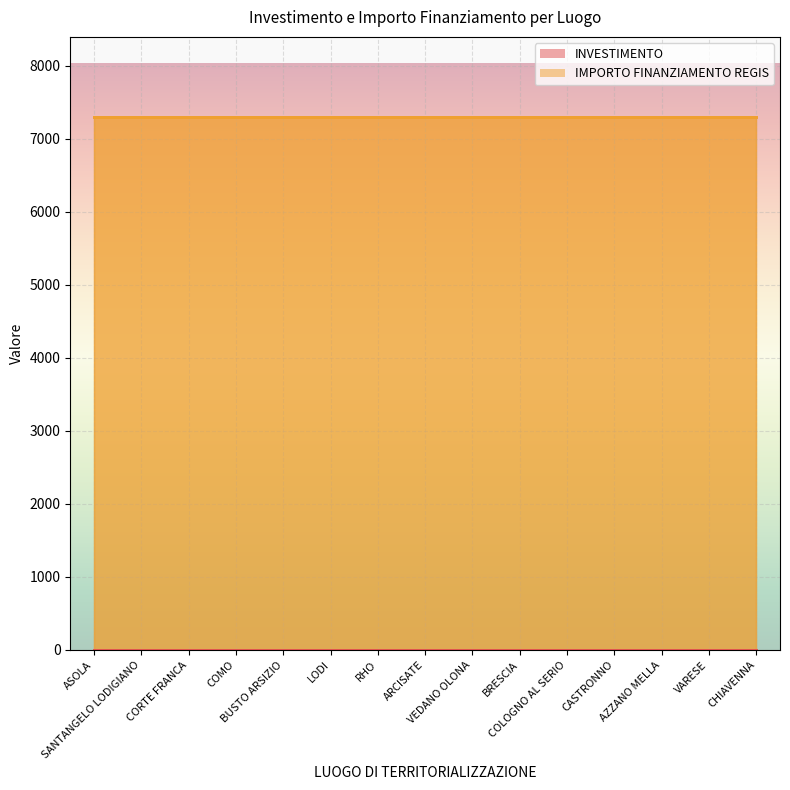

Count the number of data series in this chart.

2